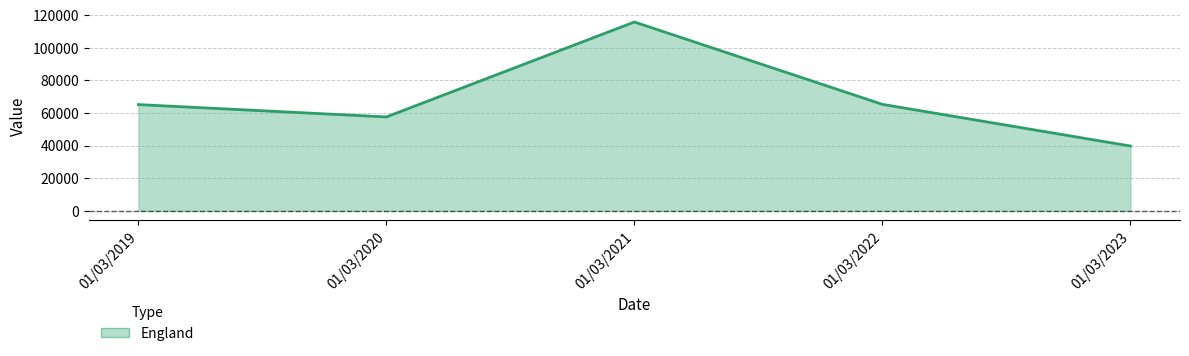

At which category does the data reach its first local valley?

01/03/2020